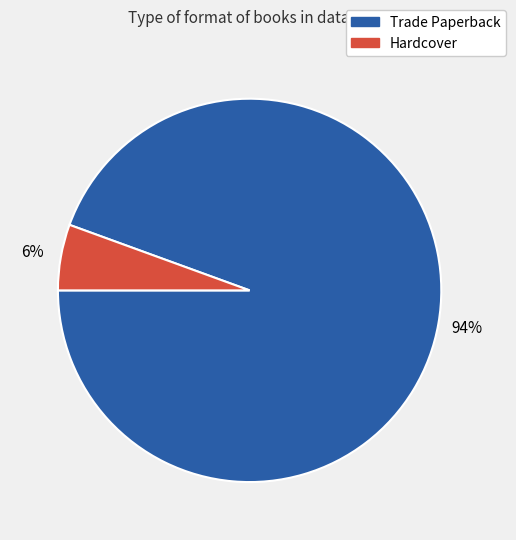

To the nearest percent, what is the average slice percentage?

50%